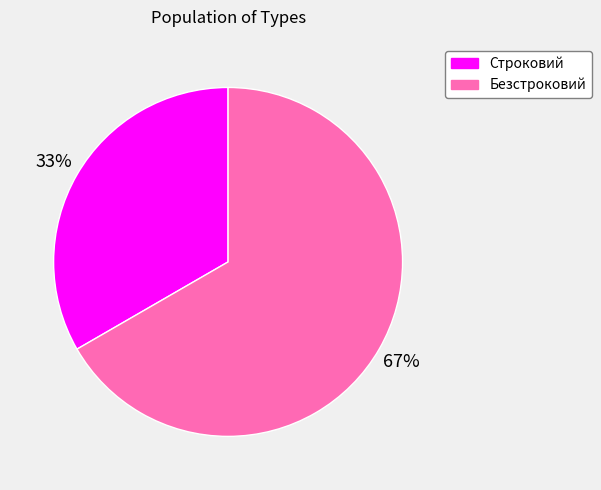

To the nearest percent, what portion does Строковий represent?

33%